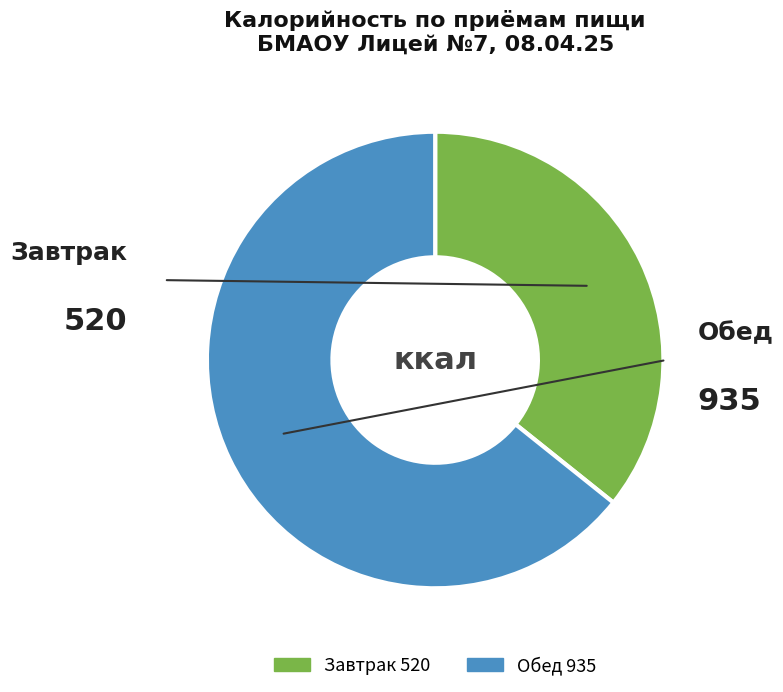

Does Обед represent more than half of the total?

Yes